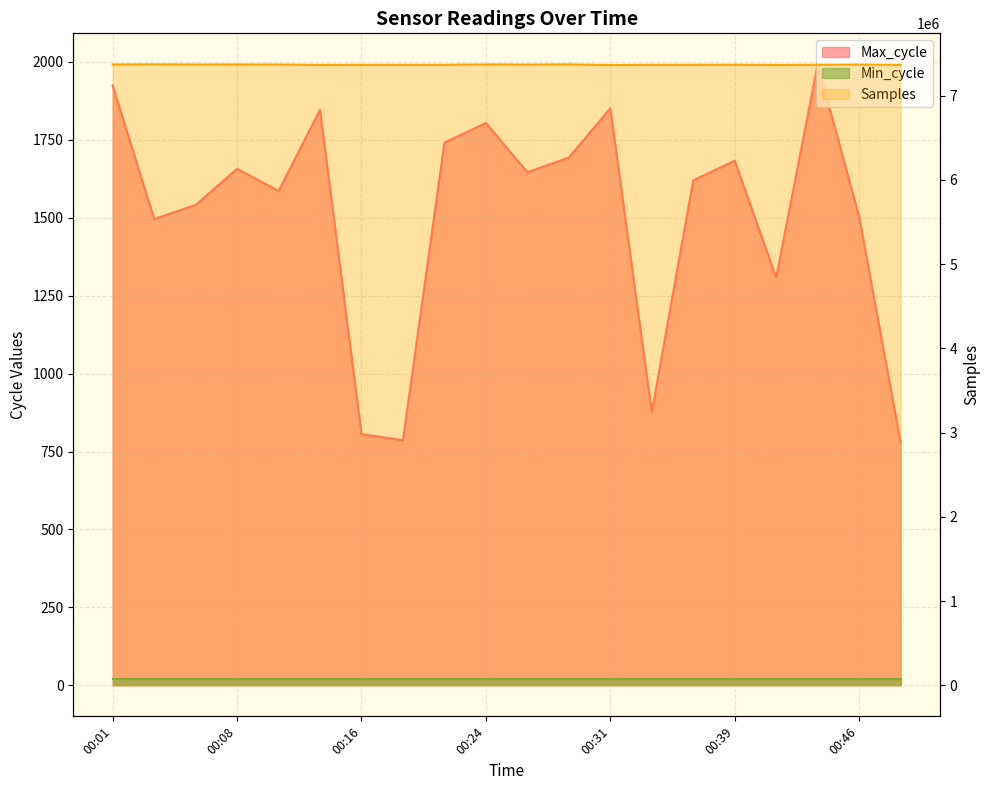

Which label corresponds to the smallest value in the chart?

00:49